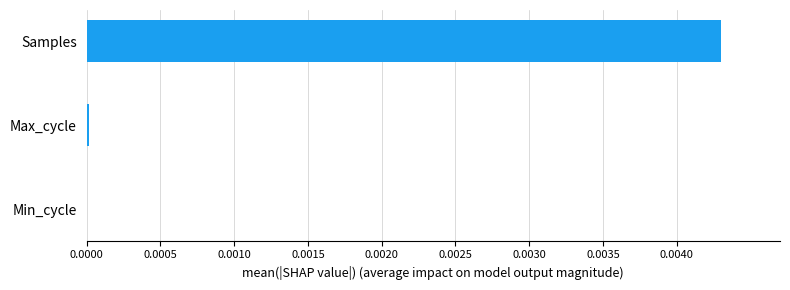

Are the bars grouped side by side (vs. stacked)?

No